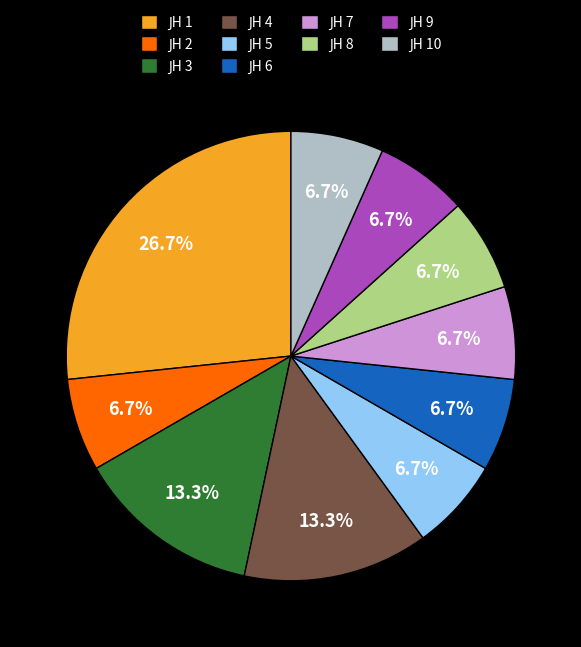

Does any single category account for the majority?

No